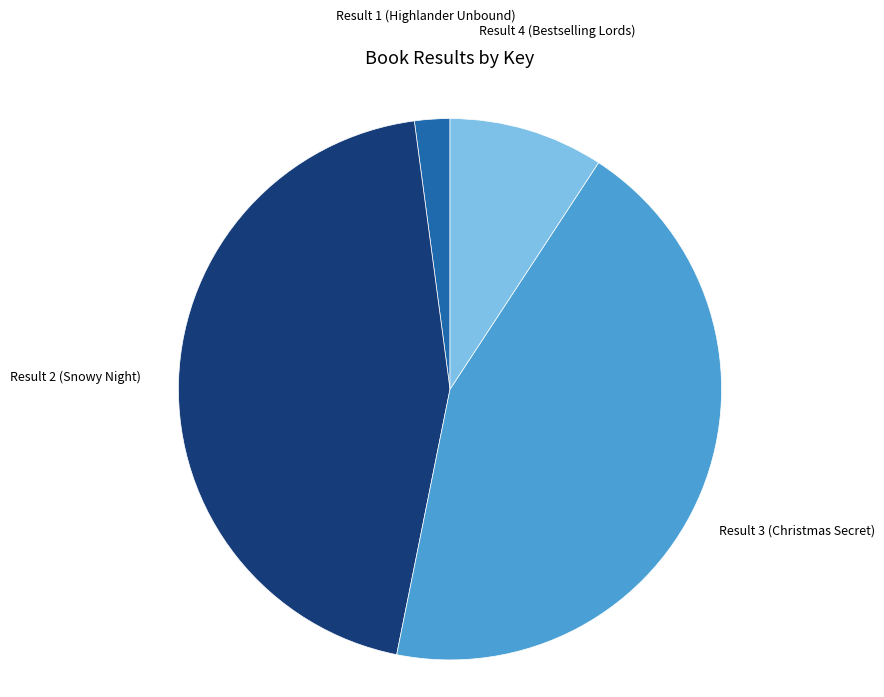

Count the number of slices in the pie.

4